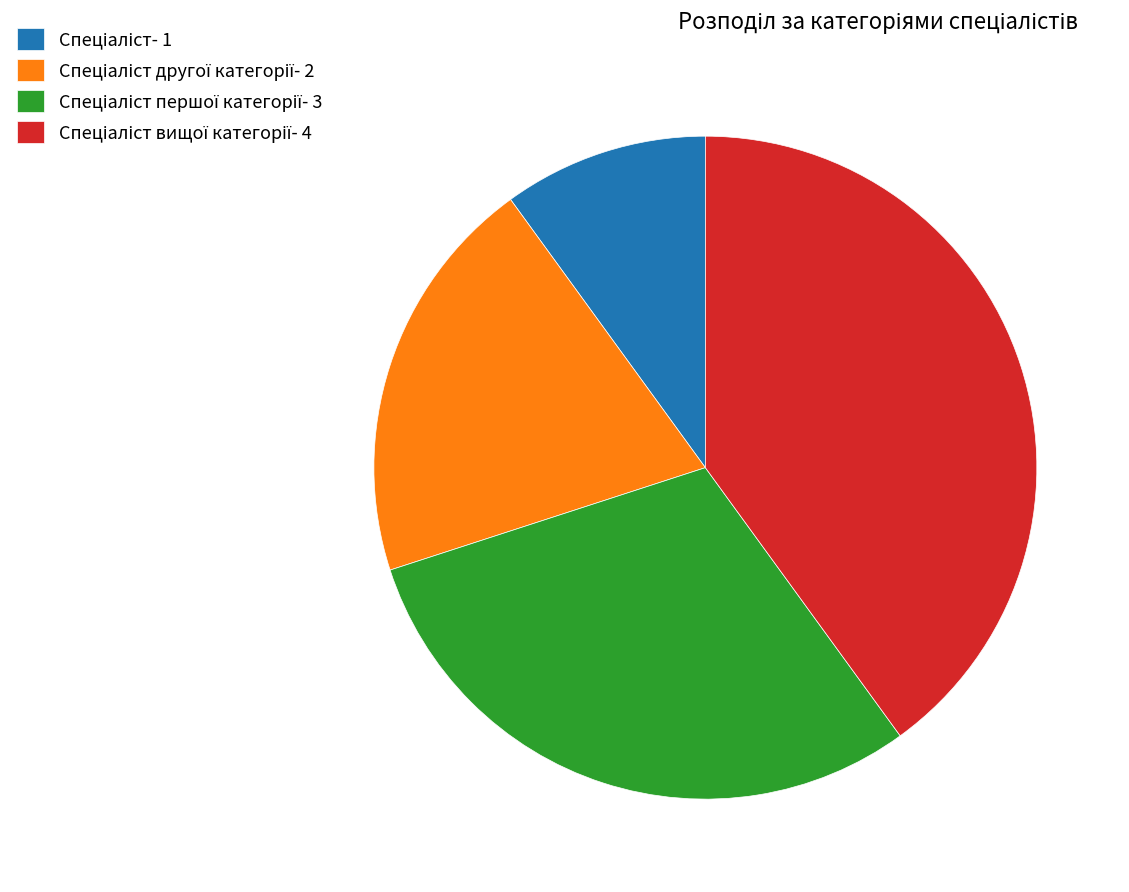

Does any single category account for the majority?

No